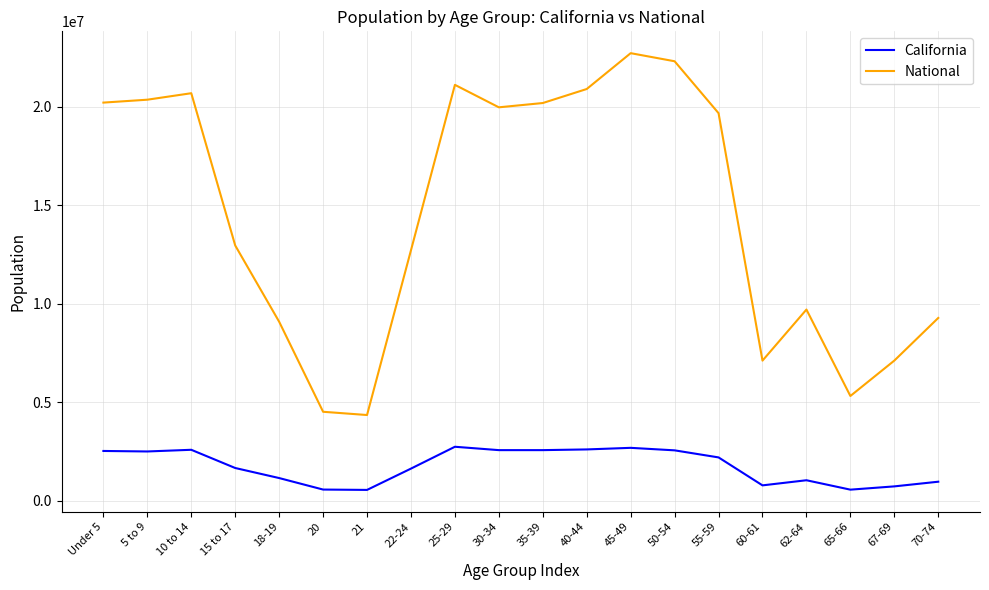

What is the maximum value shown in the chart?

22708591